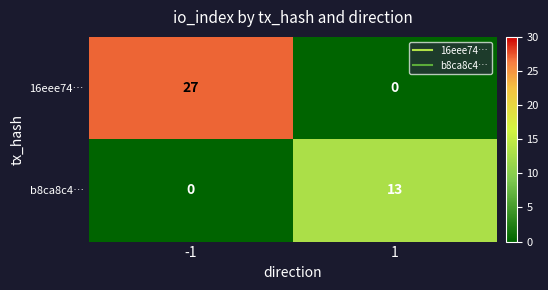

True or false: b8ca8c4… has a value of 0 at -1.

True